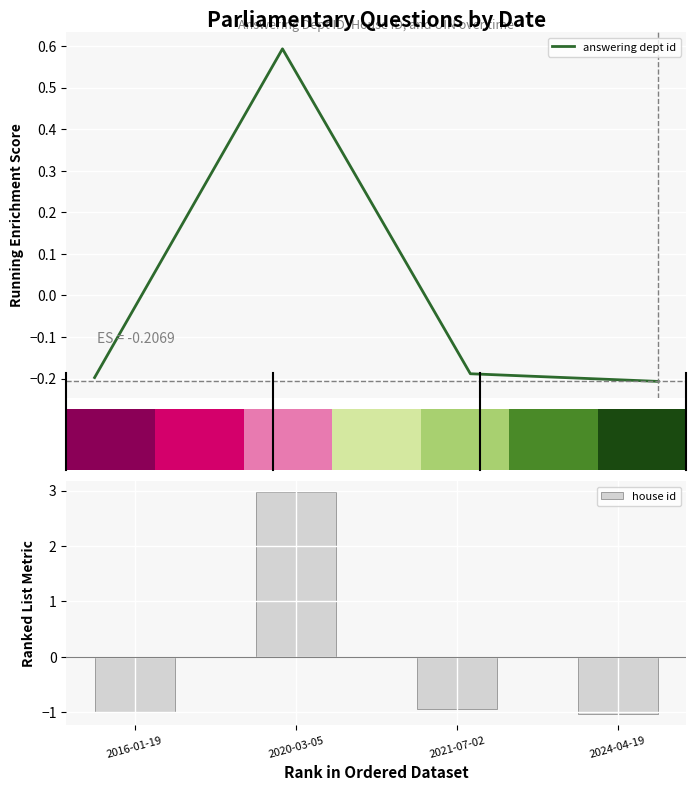

What is the label of the 1st bar from the left?

2016-01-19